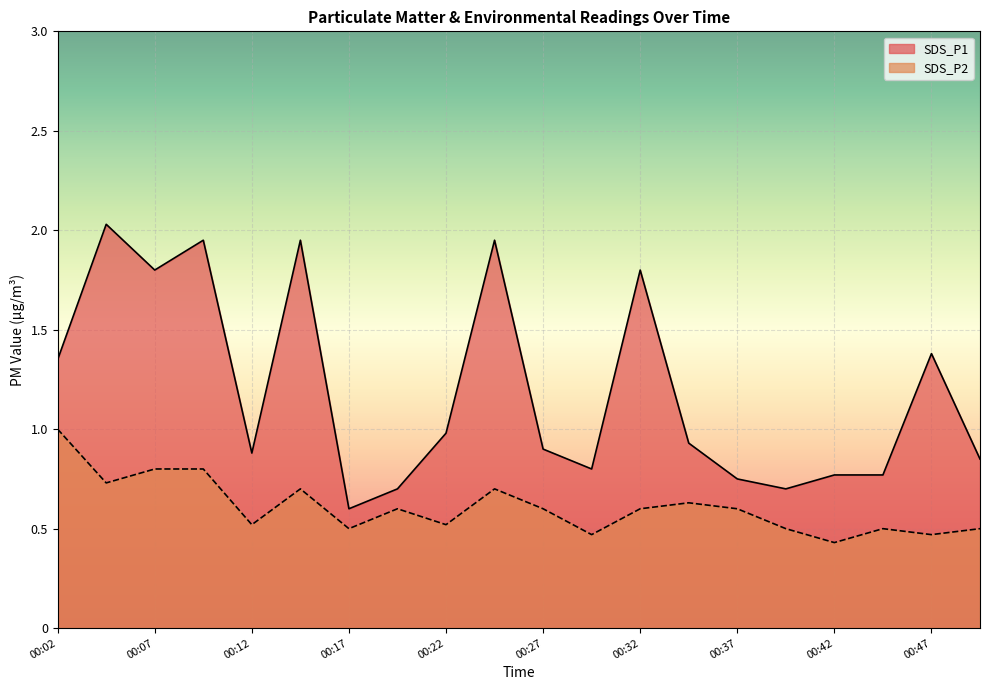

Is the value of SDS_P2 at 00:22 greater than the value of SDS_P1 at 00:34?

No